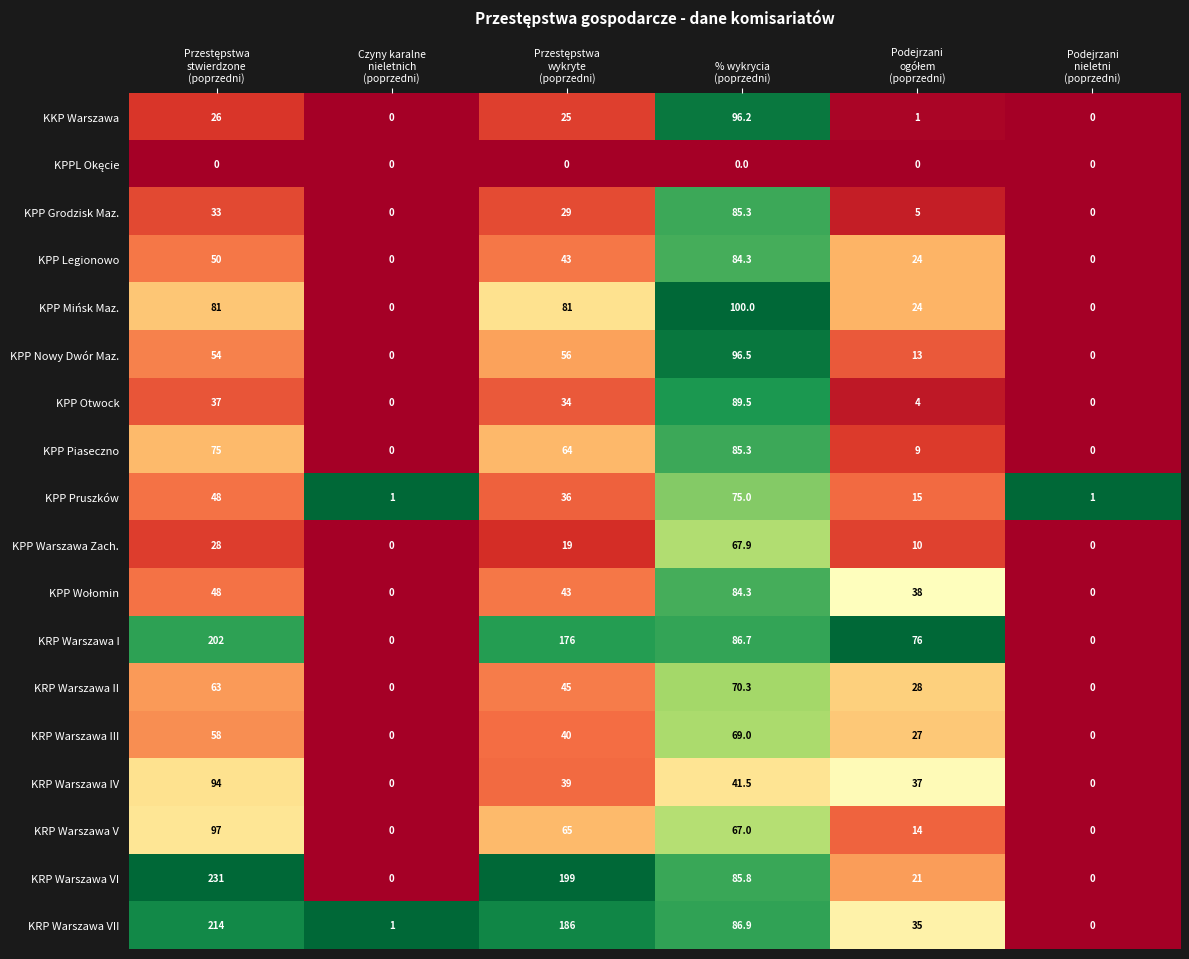

Which series has the largest total across all categories?

KRP Warszawa I